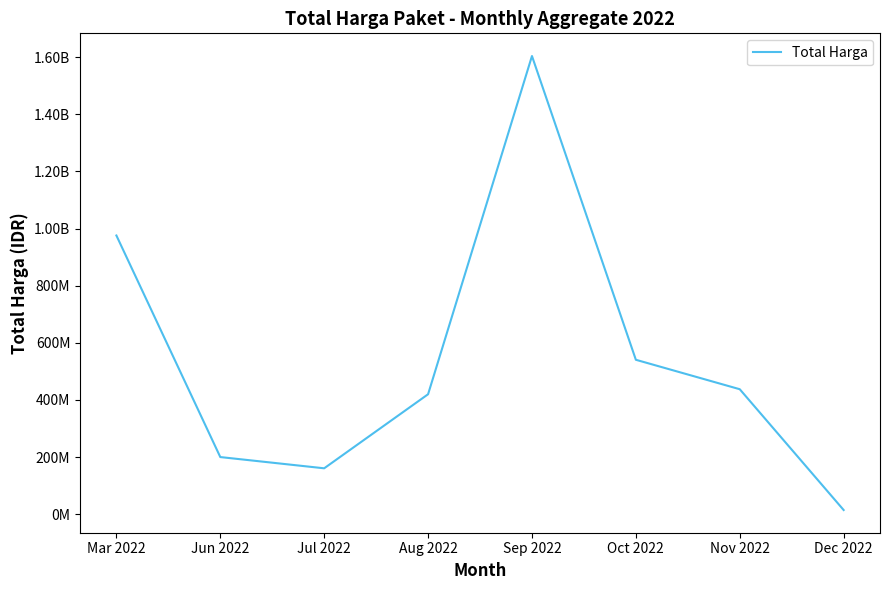

Does the chart have visible grid lines?

No